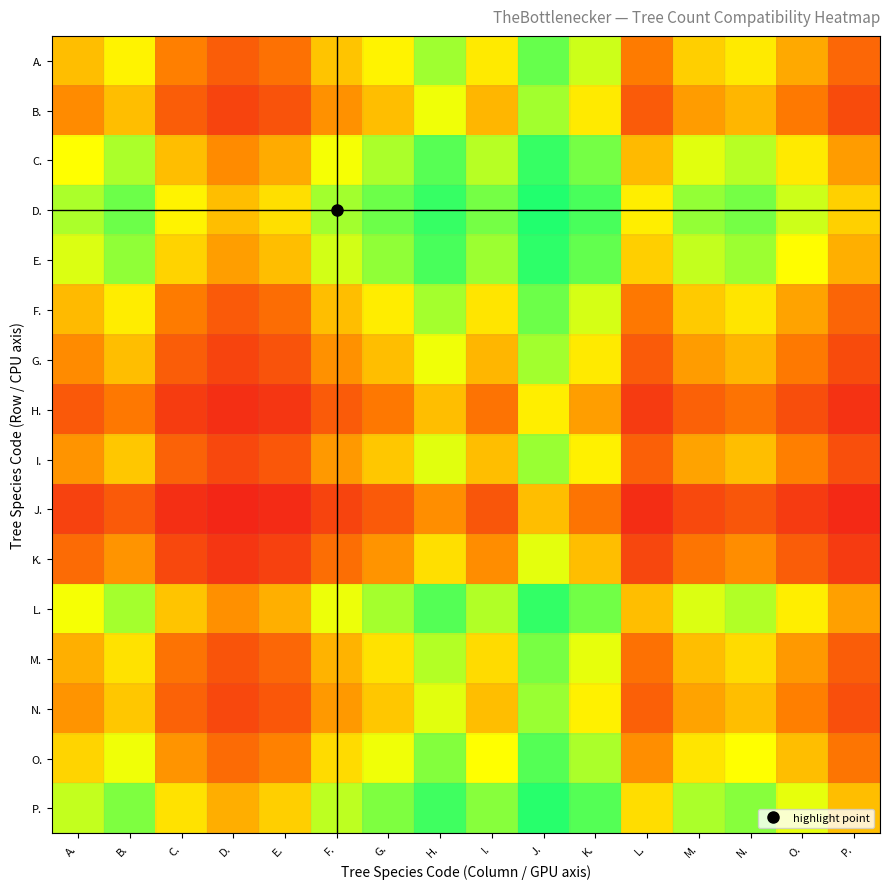

Rank the series by their maximum value, from lowest to highest.

J., H., K., B., G., I., N., M., F., A., O., C., L., E., P., D.